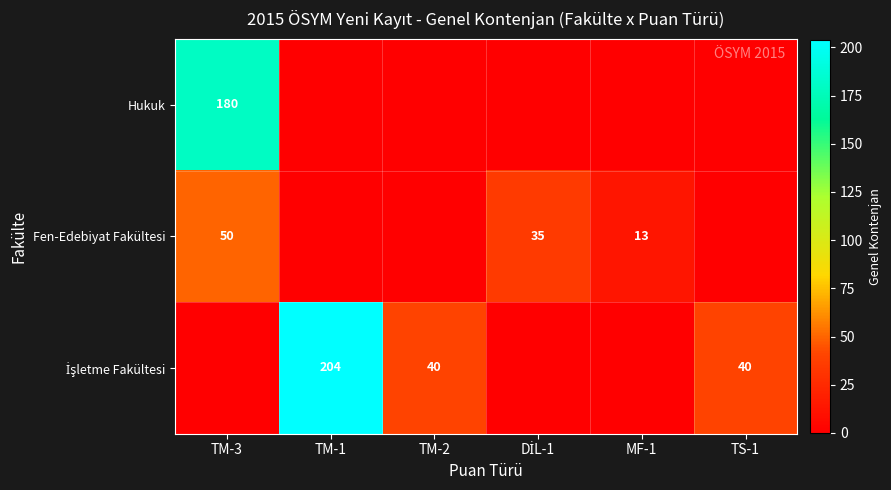

The value of Hukuk at TM-3 is 256. True or false?

False